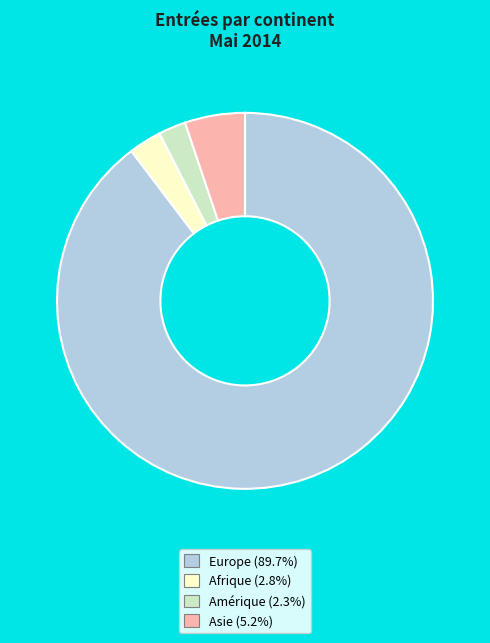

Is there a majority slice in this chart?

Yes